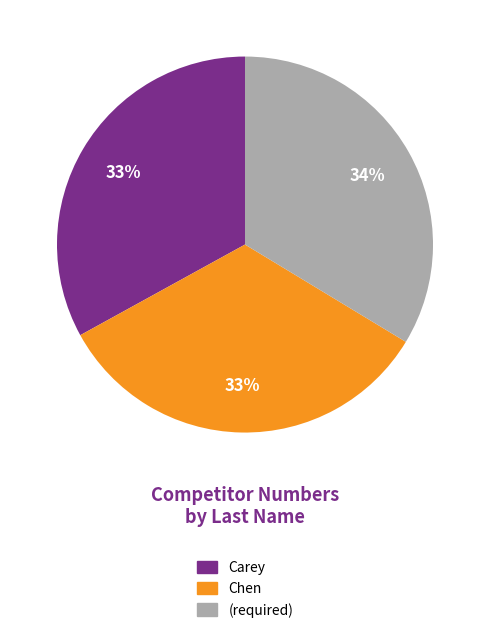

To the nearest percent, what is the difference between the (required) and Carey slice percentages?

1%